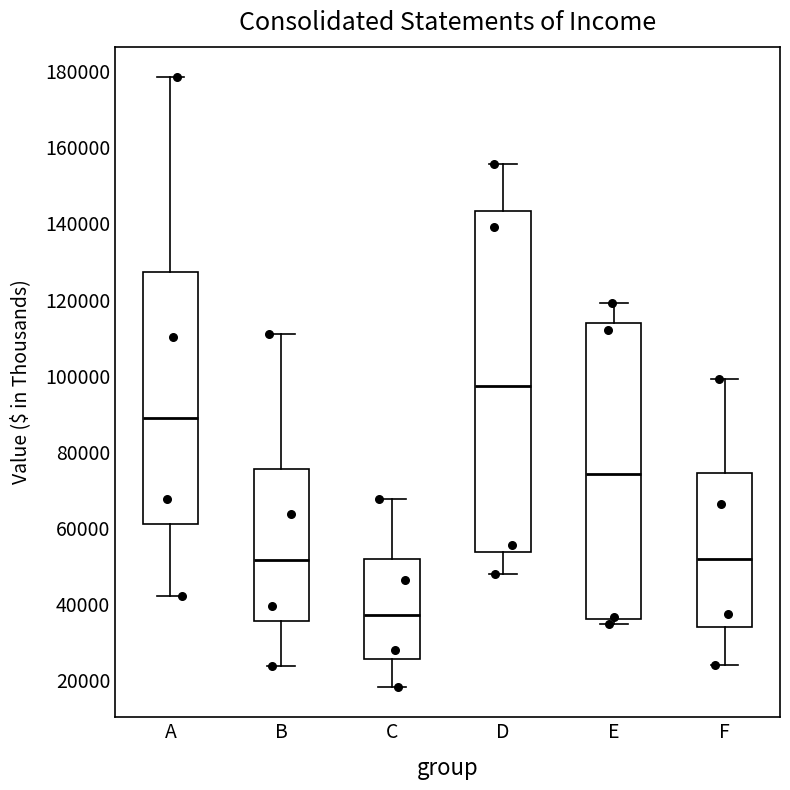

Where does the upper whisker of the box for A end on the y-axis? The values are not printed on the chart, so give them approximately, as read against the axis.

178000